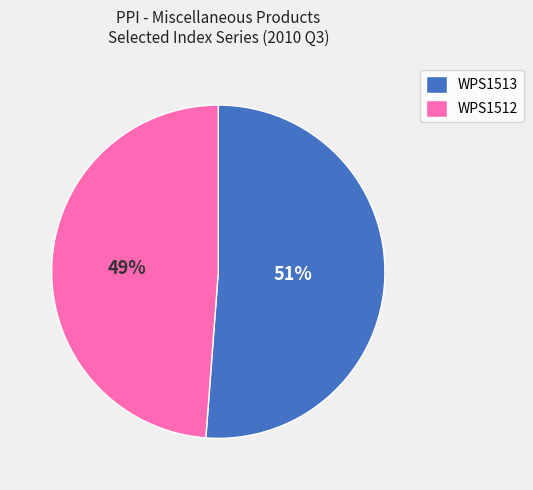

Is the sum of WPS1512 and WPS1513 greater than half?

Yes